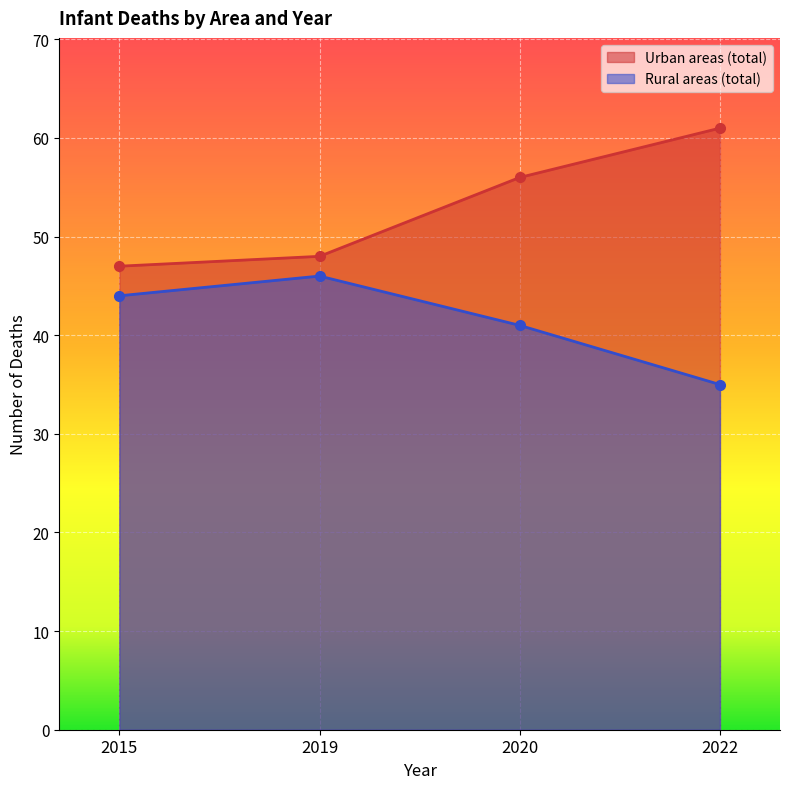

Which category has the highest value in the Urban areas (total) series?

2022